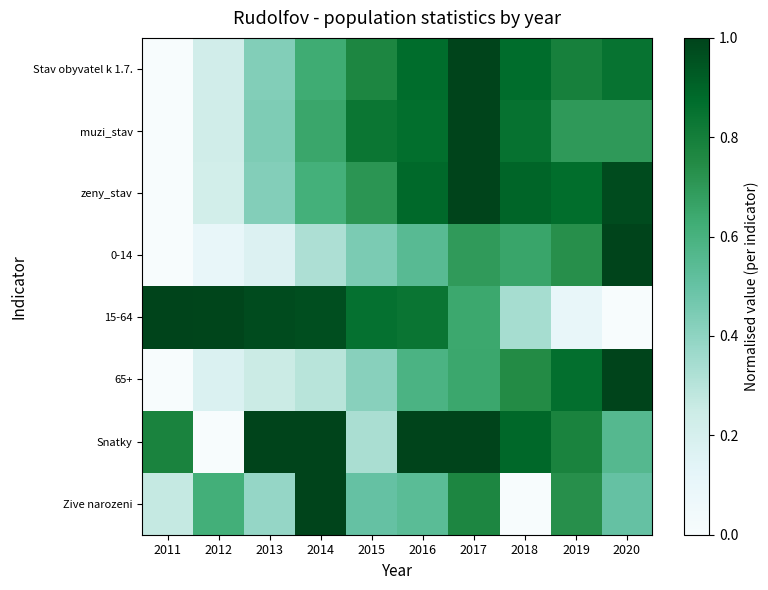

Rank the series at 2016 from highest to lowest value.

Snatky, zeny_stav, Stav obyvatel k 1.7., muzi_stav, 15-64, 65+, 0-14, Zive narozeni